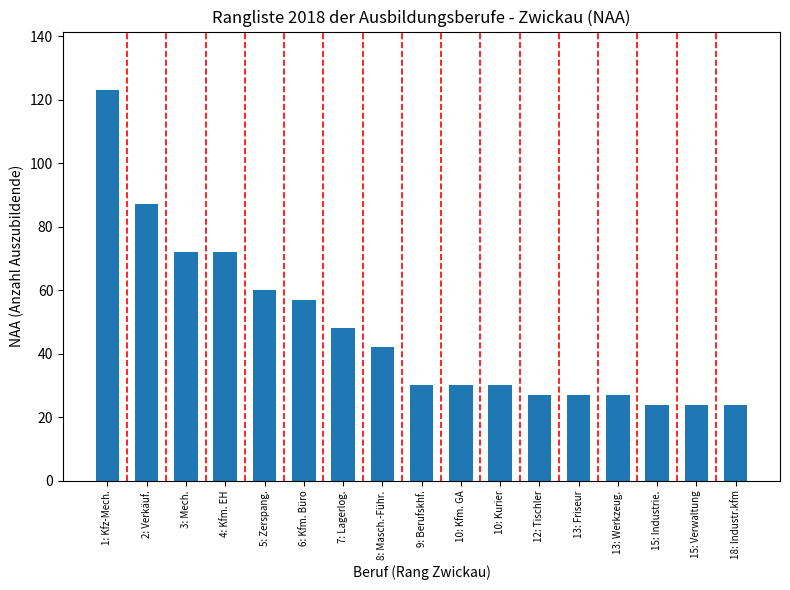

What is the sum of the values at 3: Mech. and 15: Industrie.?

96